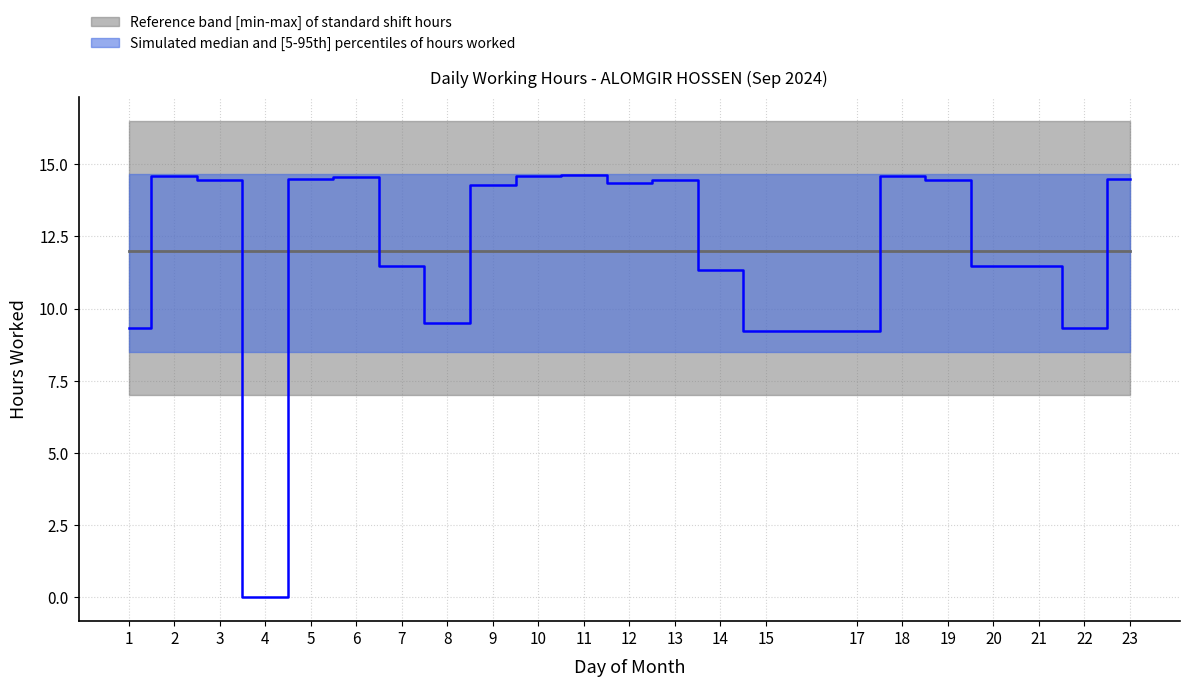

What is the average value of the upper_band series?

14.7